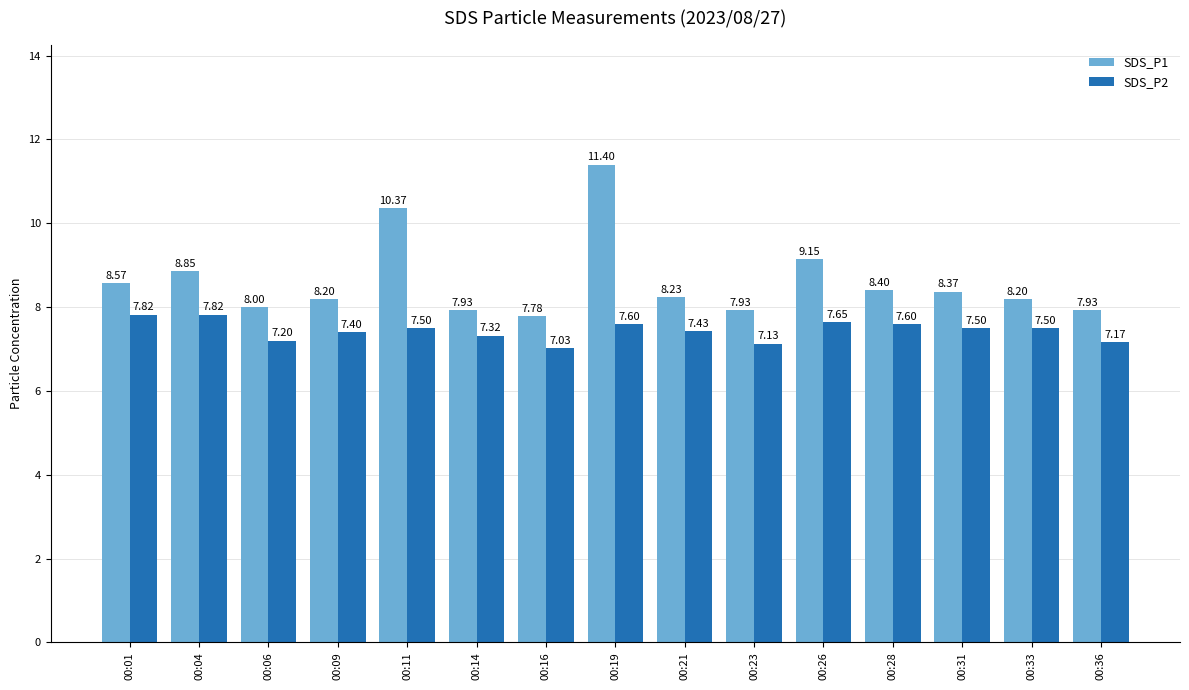

What are all the series names shown in the legend?

SDS_P1, SDS_P2